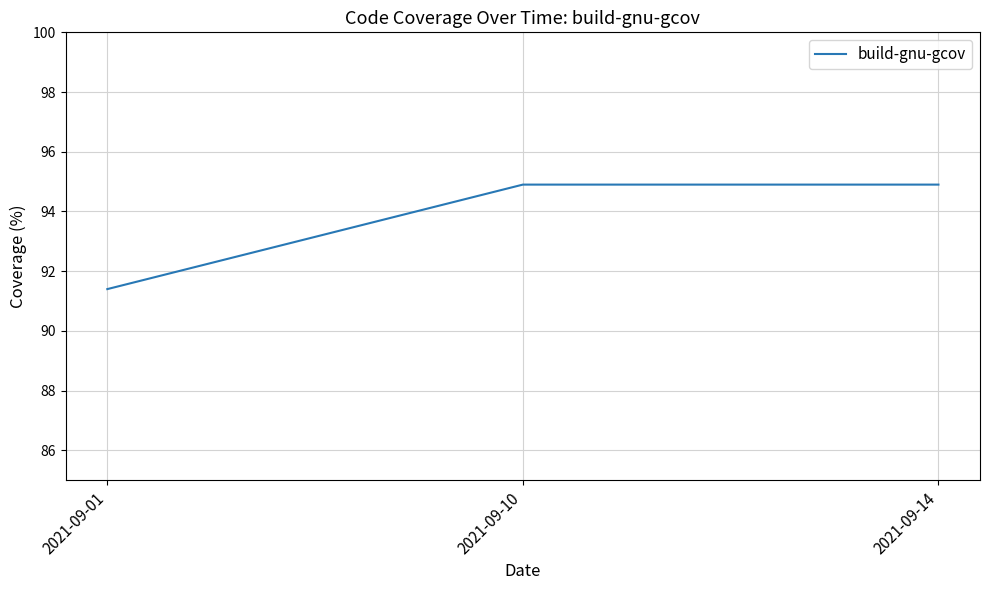

Which has a higher value, 2021-09-01 or 2021-09-14?

2021-09-14